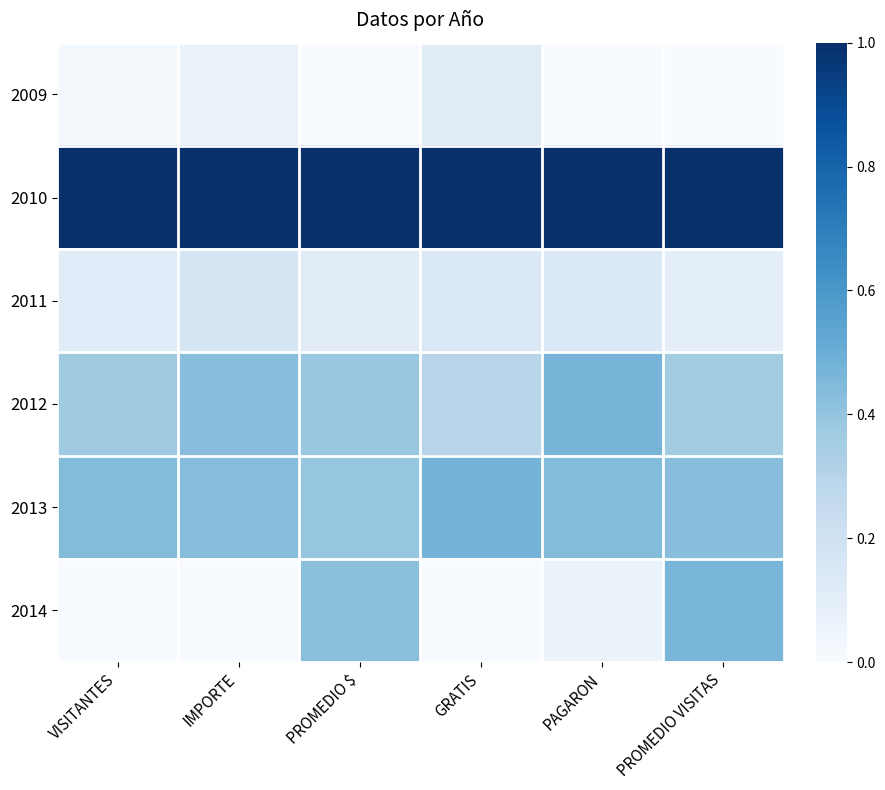

Rank the series by their maximum value, from lowest to highest.

2009, 2011, 2014, 2012, 2013, 2010